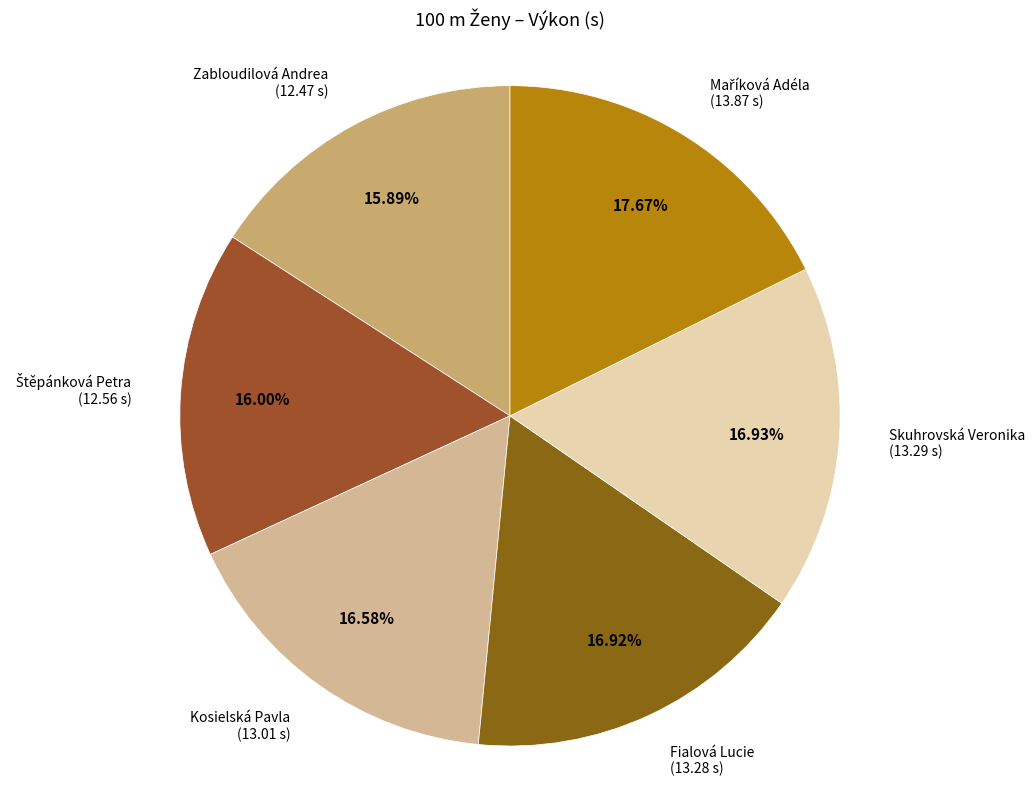

Which category has the biggest portion of the pie?

Maříková Adéla